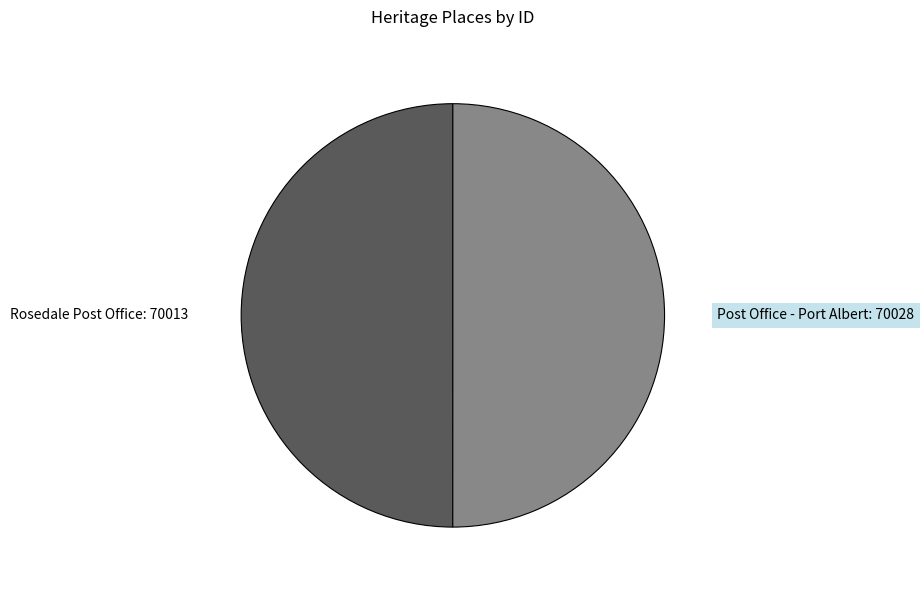

Is the sum of Rosedale Post Office: 70013 and Post Office - Port Albert: 70028 greater than half?

Yes